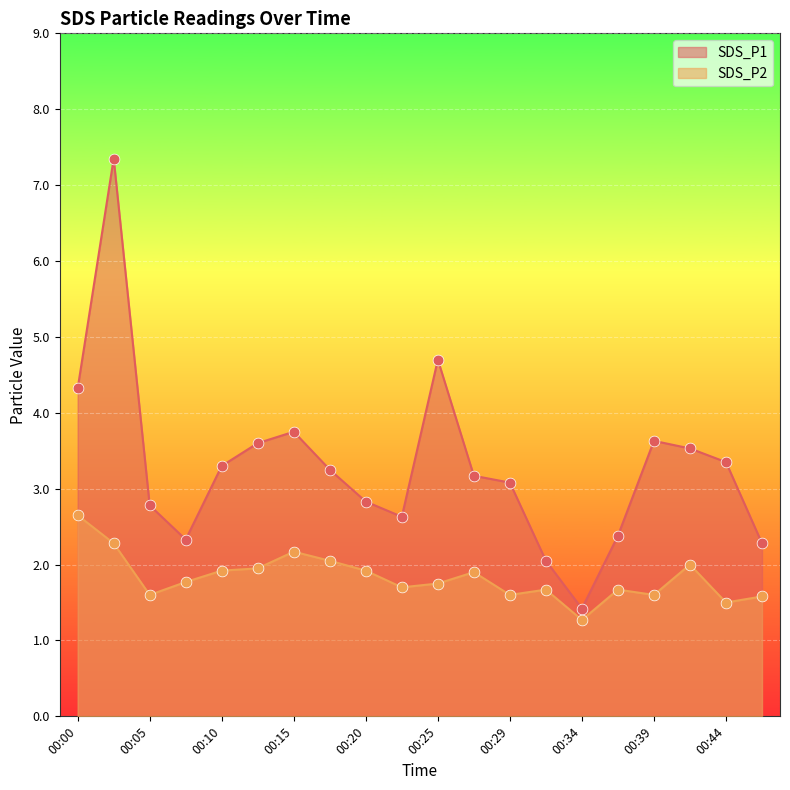

Is the value of SDS_P2 at 00:42 greater than the value of SDS_P1 at 00:42?

No